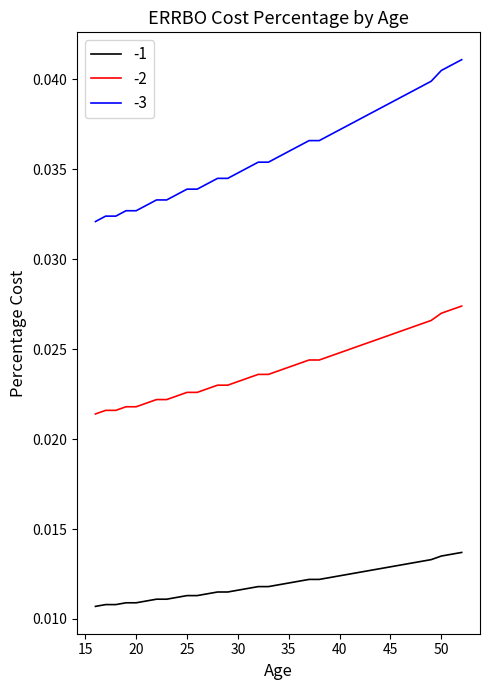

Which series has the largest total across all categories?

-3